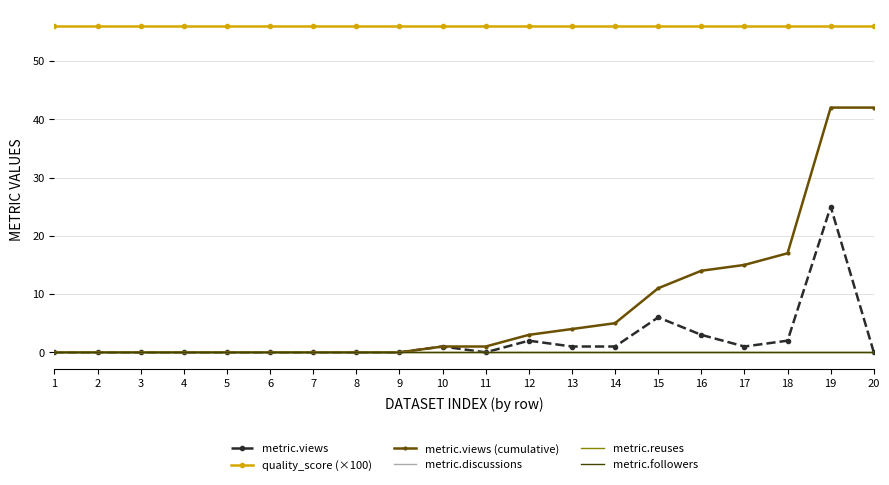

Which series changed the most between 12 and 17?

metric.views (cumulative)